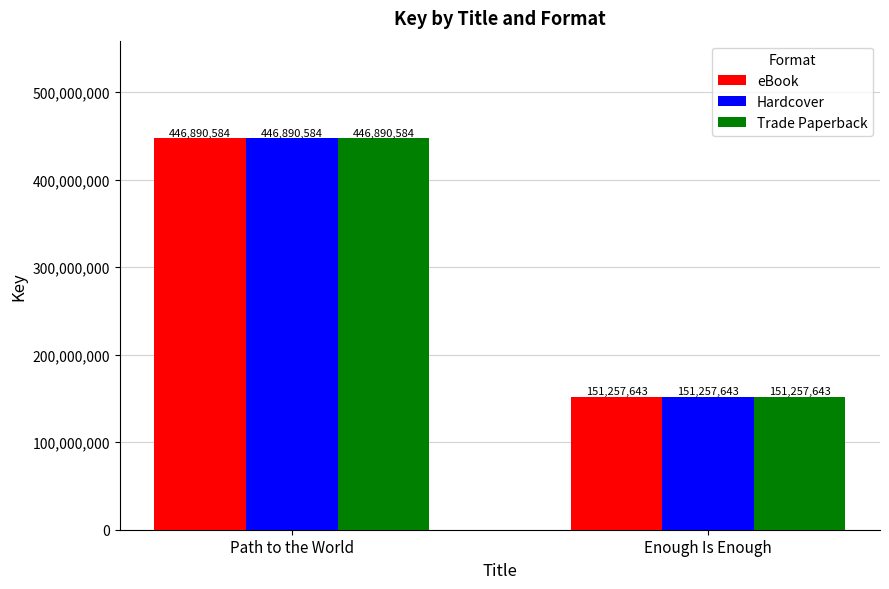

At which category does the chart reach its peak across all series?

Path to the World